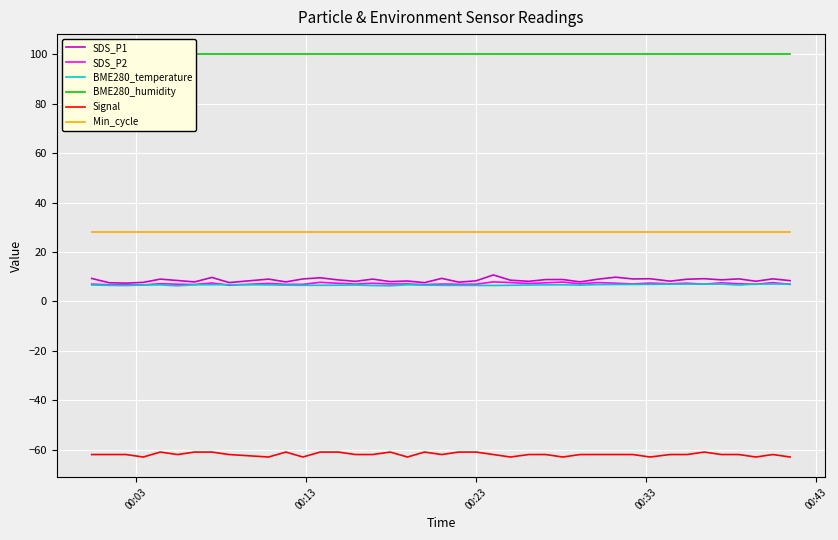

What is the smallest value displayed?

-63.0